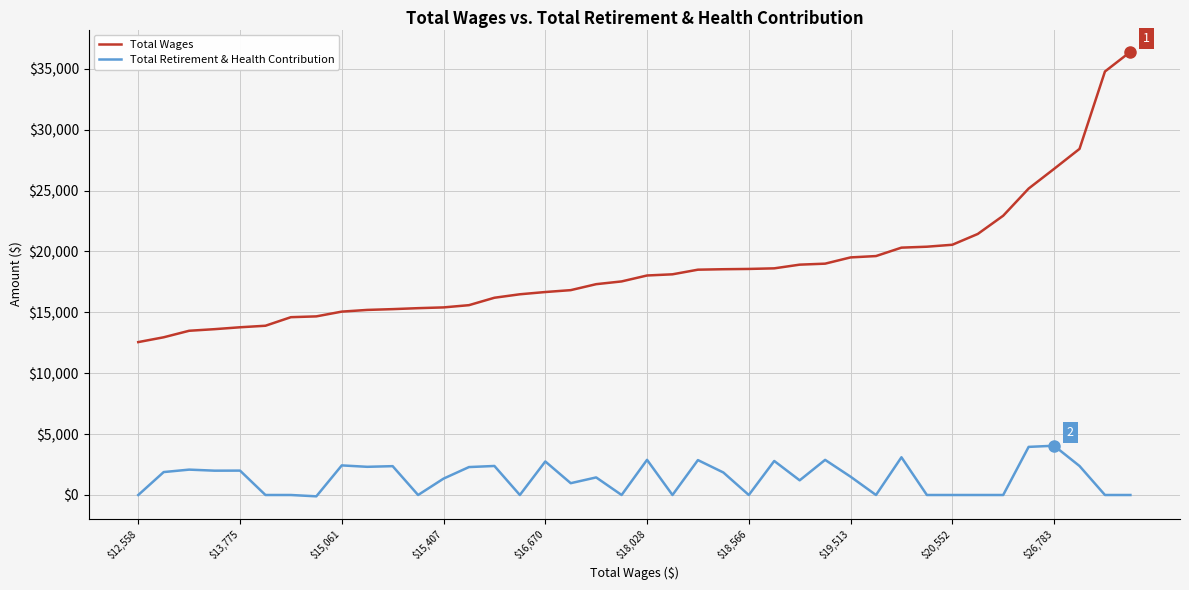

Which series has the widest spread of values?

Total Wages